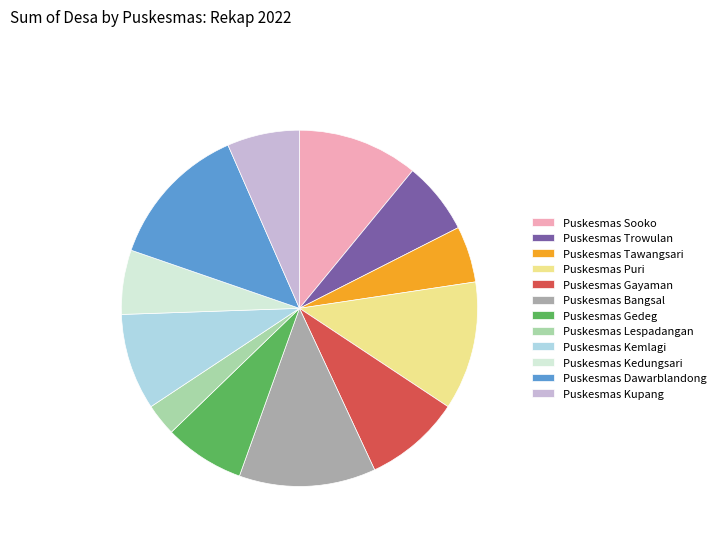

Which slice is the largest?

Puskesmas Dawarblandong